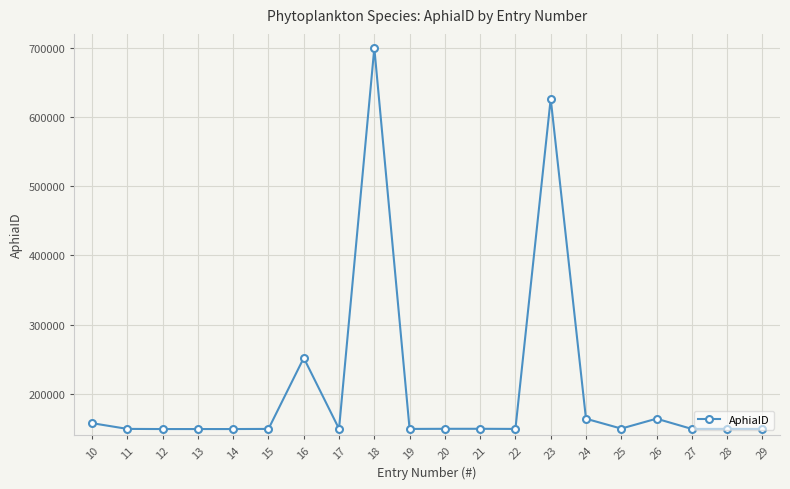

How many lines are shown in the chart?

1